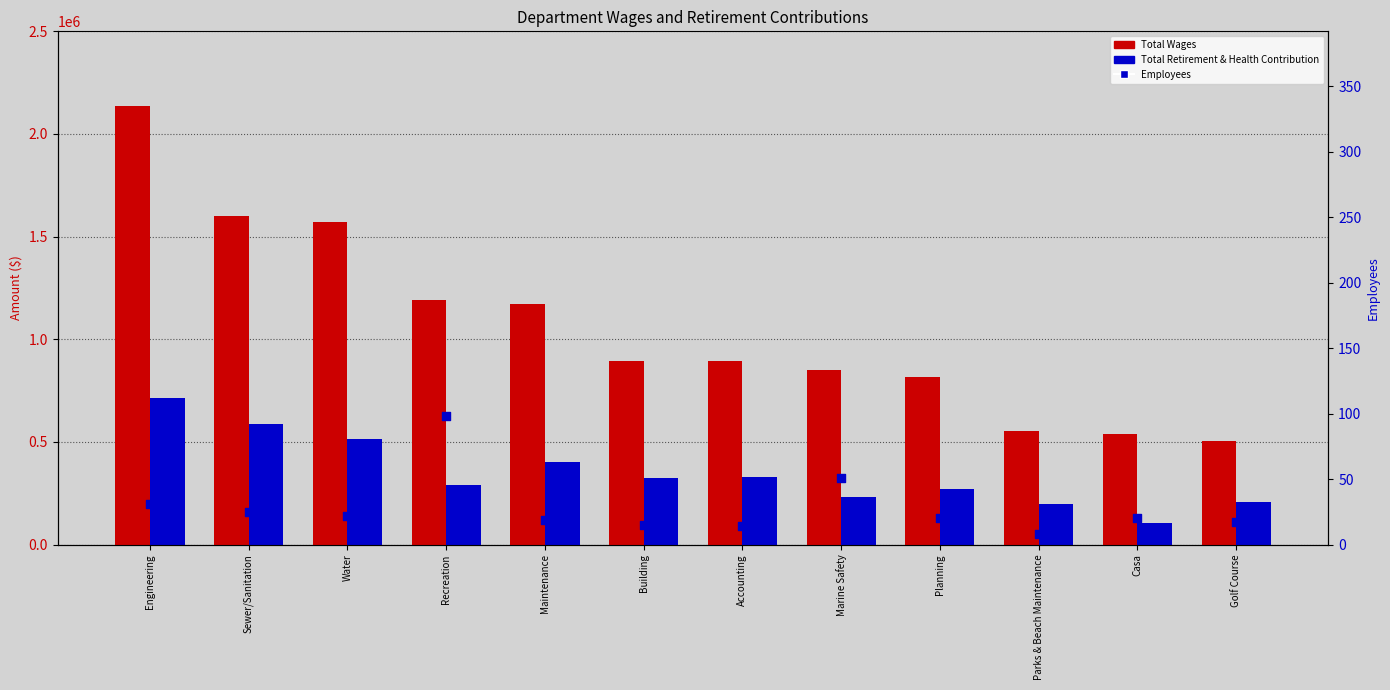

At how many categories does at least one series exceed 1273907?

3